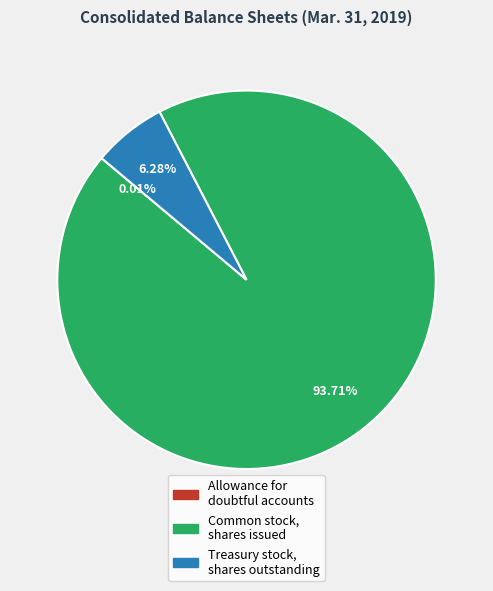

What is the largest slice in the pie chart?

Common stock, shares issued